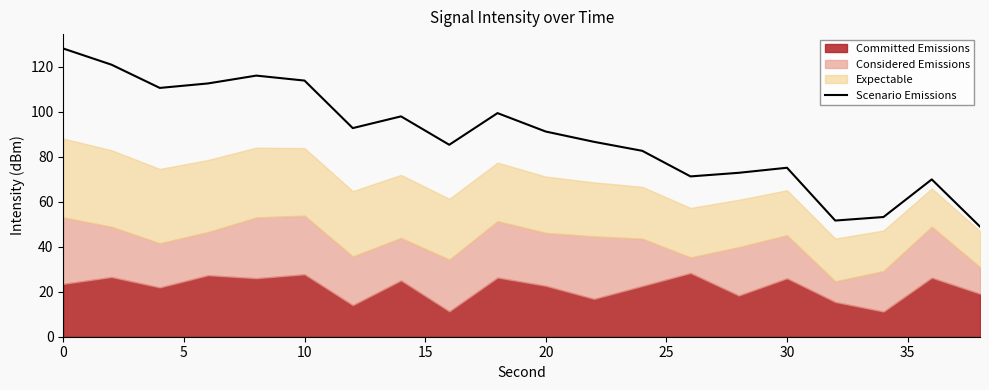

How many values exceed 91?

10